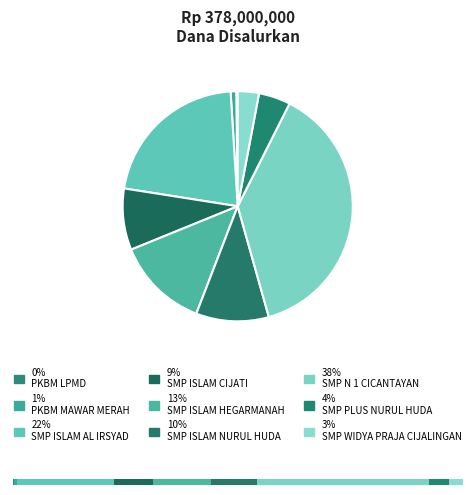

To the nearest percent, what is the difference between the largest and smallest slice percentages?

38%